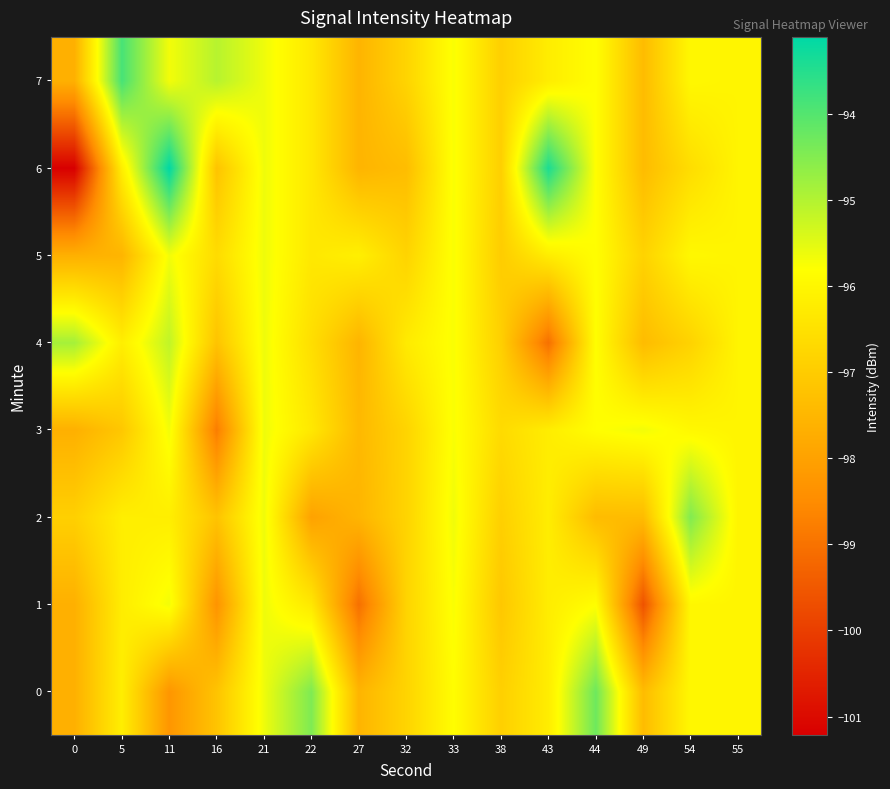

At 43, list the series in order from smallest to largest.

4, 0, 1, 2, 3, 5, 7, 6